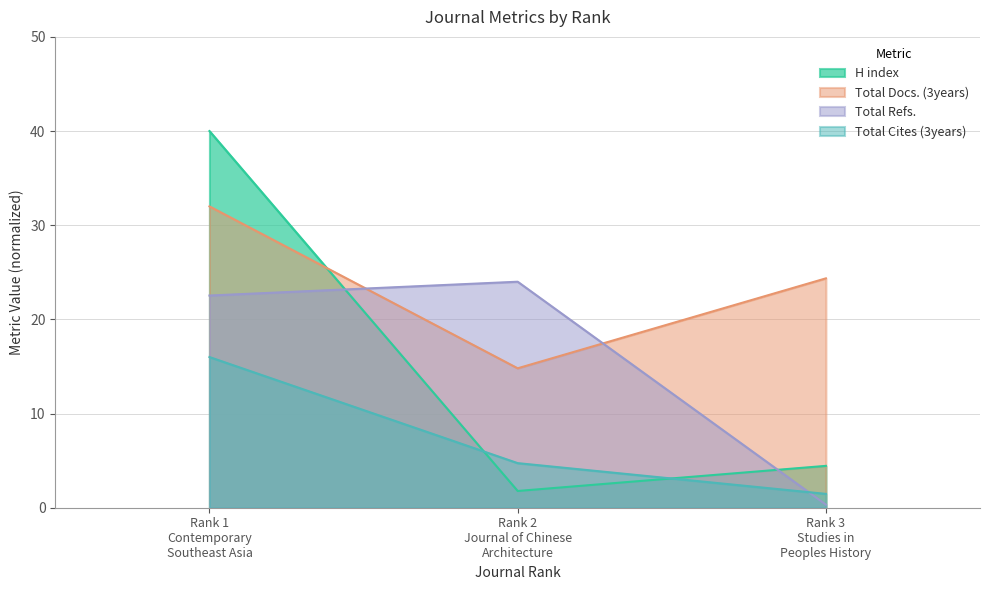

Between Rank 1
Contemporary
Southeast Asia and Rank 2
Journal of Chinese
Architecture, which is larger?

Rank 1
Contemporary
Southeast Asia